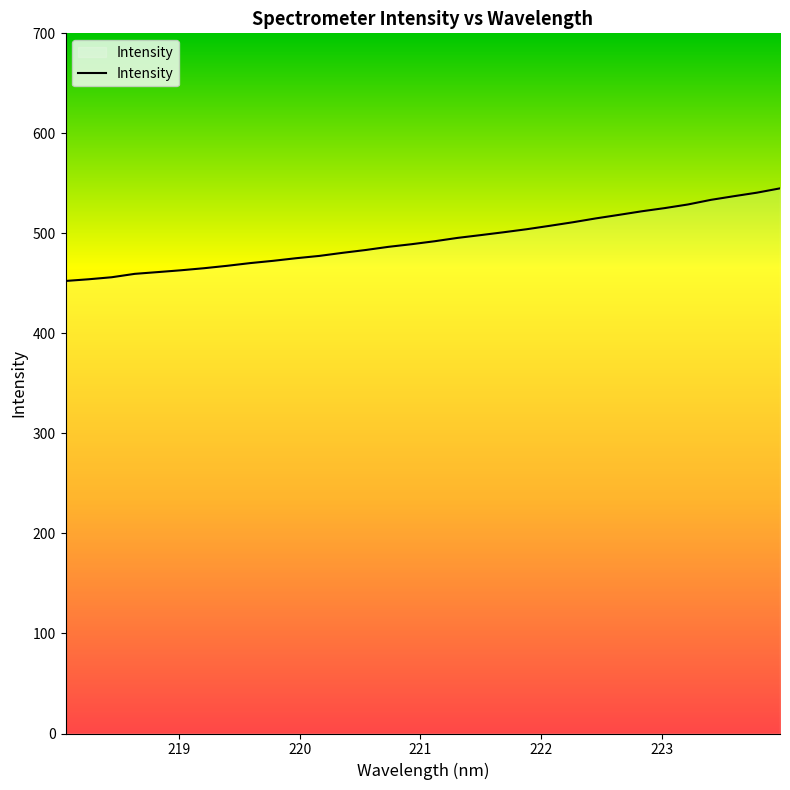

Count the number of categories in the chart.

32